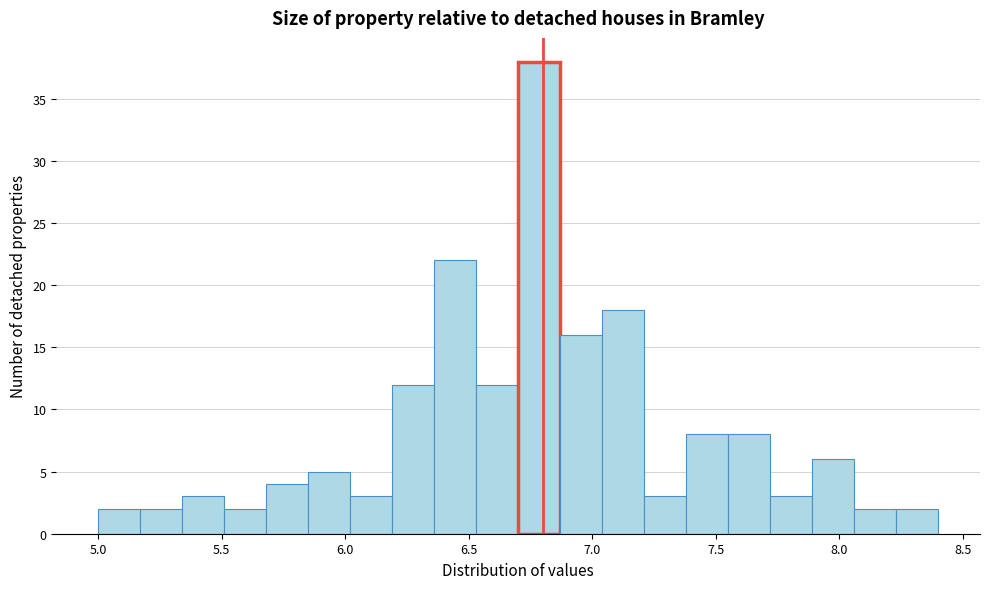

Read against the x-axis, roughly where is the centre of the tallest bar?

6.80